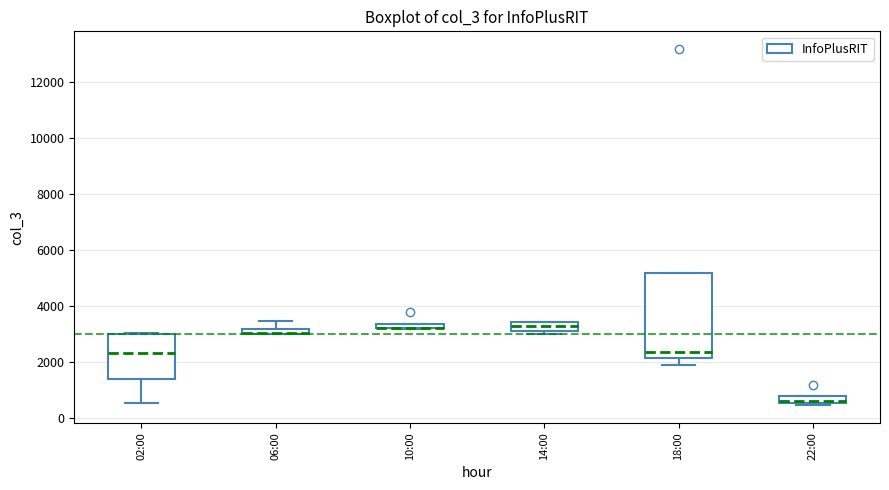

Which box is the tallest, from its lower edge to its upper edge?

18:00